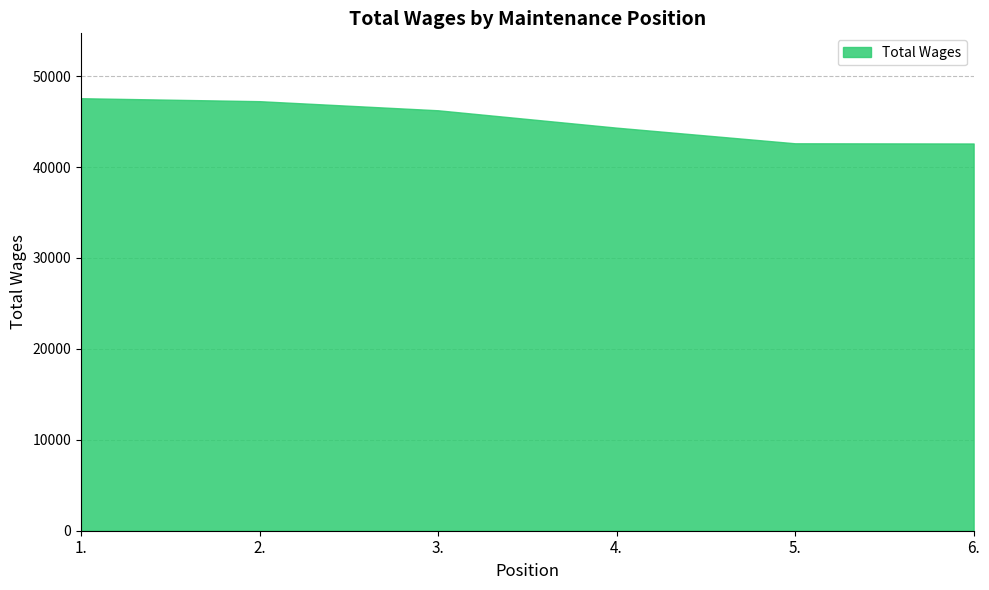

Reading left to right, extract all data points from this chart.

1.=47577	2.=47251	3.=46249	4.=44339	5.=42618	6.=42596